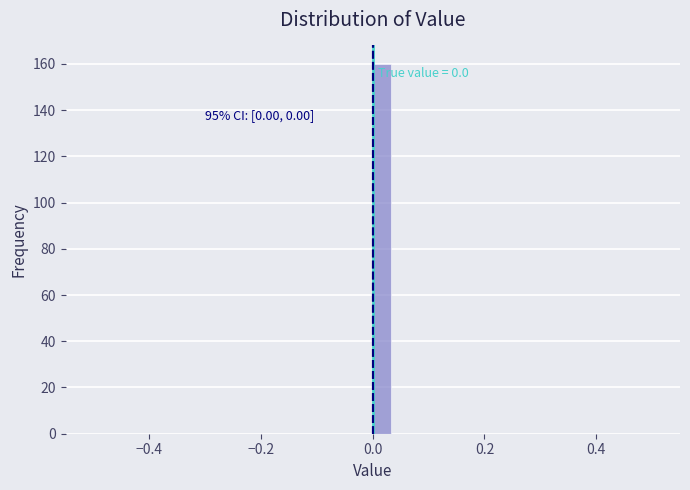

Around what value on the x-axis is the tallest bar? Give the approximate position of its centre, as read against the axis.

0.02